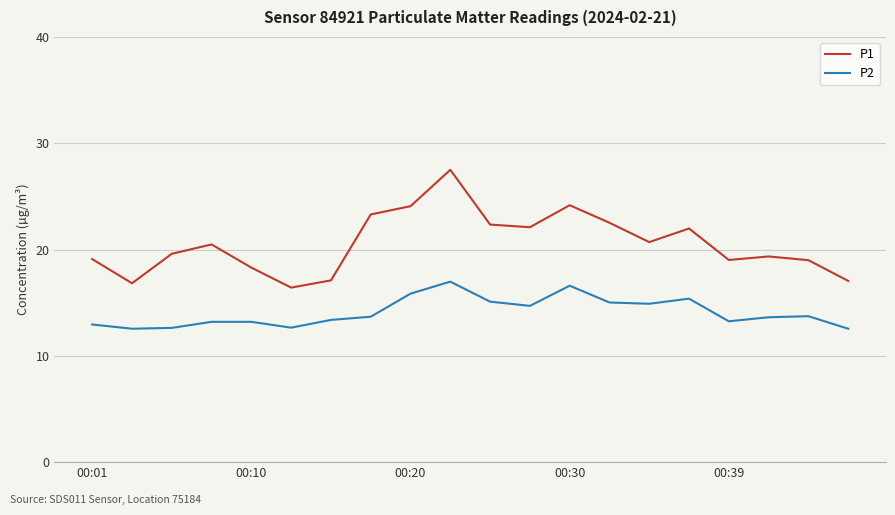

Which series has the largest total across all categories?

P1